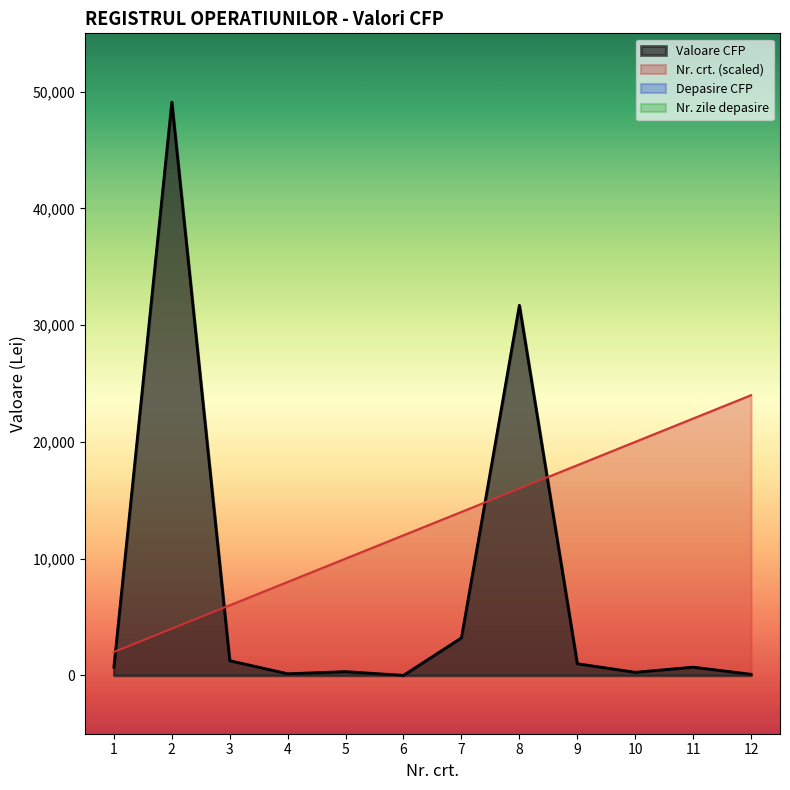

True or false: Nr. crt. has a value of 2657.3 at 4.

False